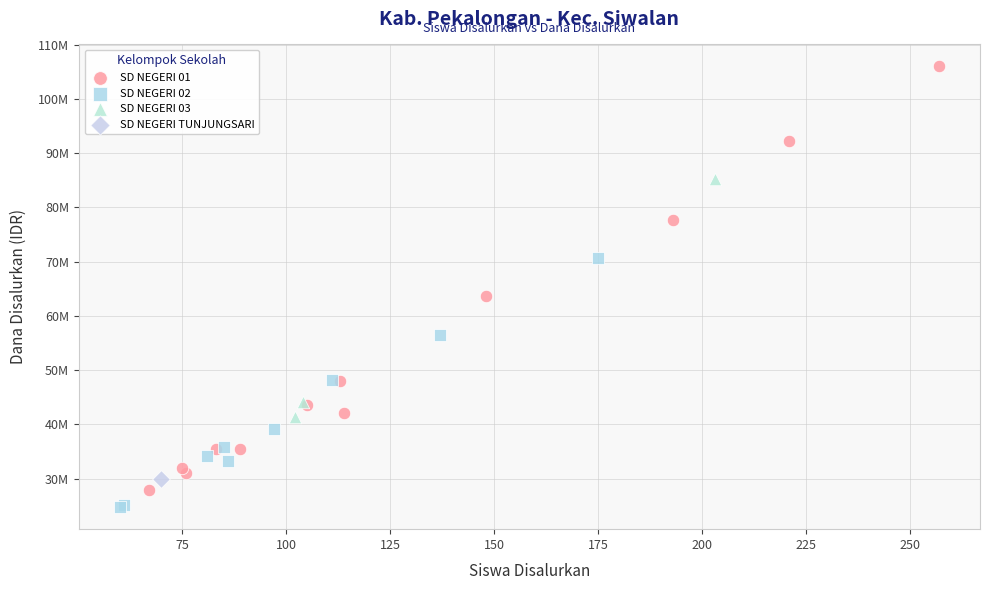

Which series reaches the maximum Y coordinate?

SD NEGERI 01